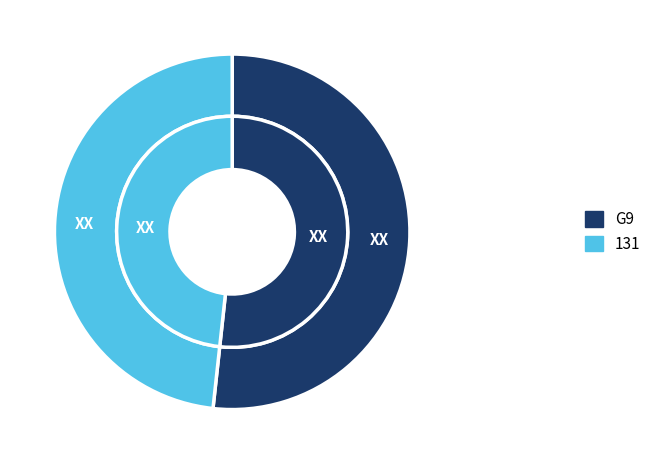

To the nearest percent, what percentage of the pie is G9?

52%